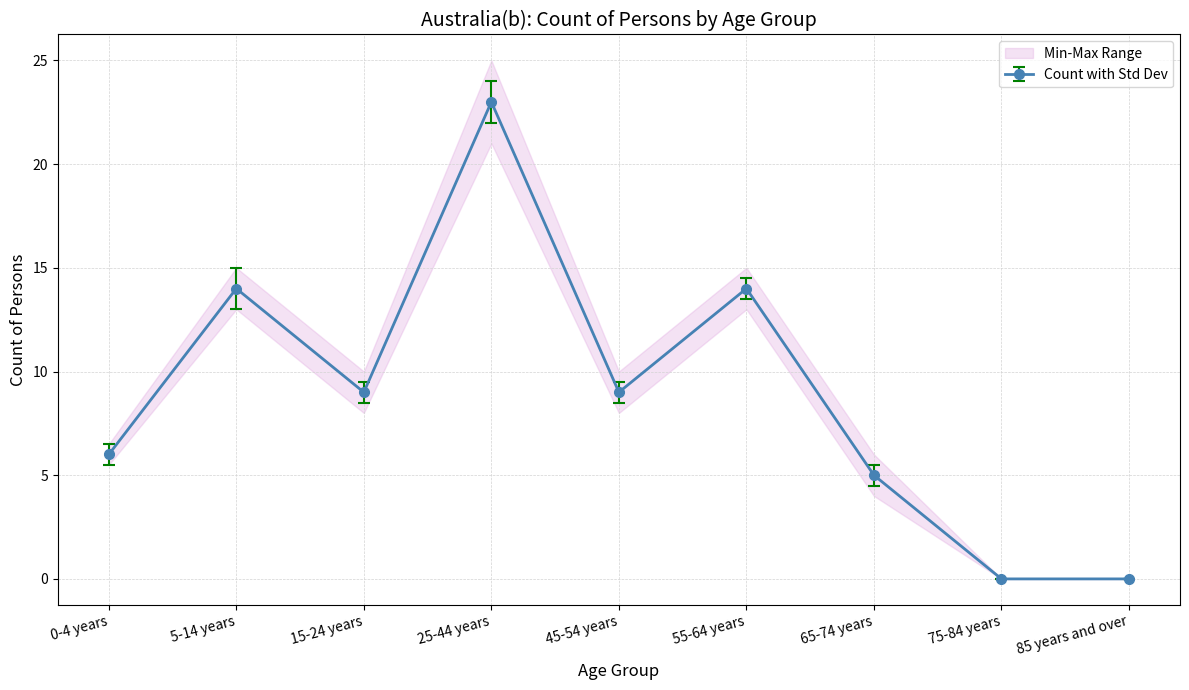

What is the maximum value for Min?

22.0